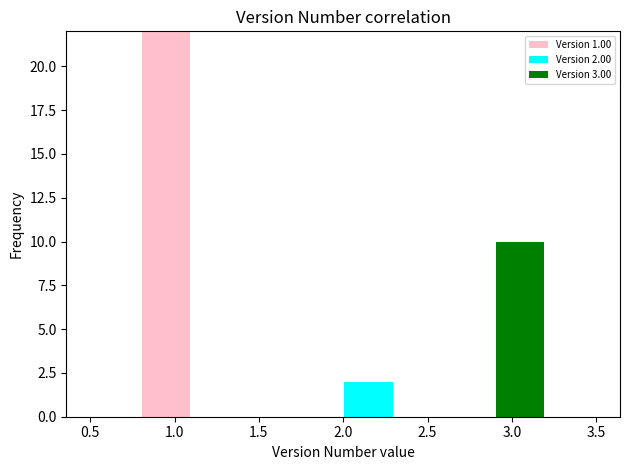

Which range on the x-axis has the tallest stacked bar (by total height)?

0.8 to 1.1